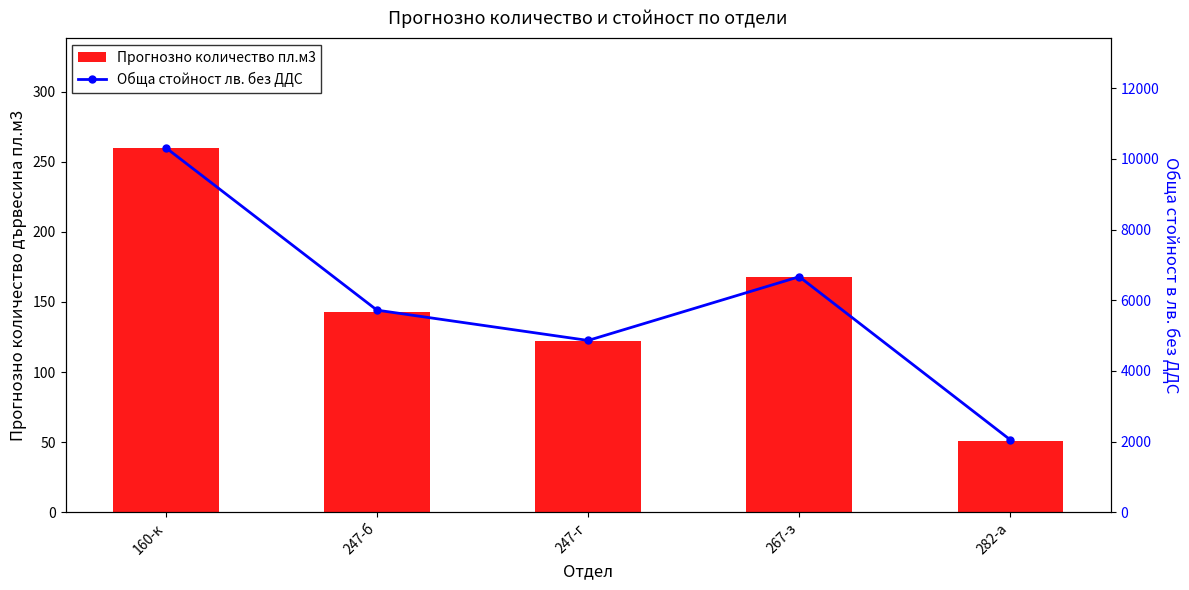

Reading left to right, extract all data points from this chart.

Прогнозно количество пл.м3: 260	143	122	168	51
Обща стойност лв. без ДДС: 10318	5720	4862	6666	2046